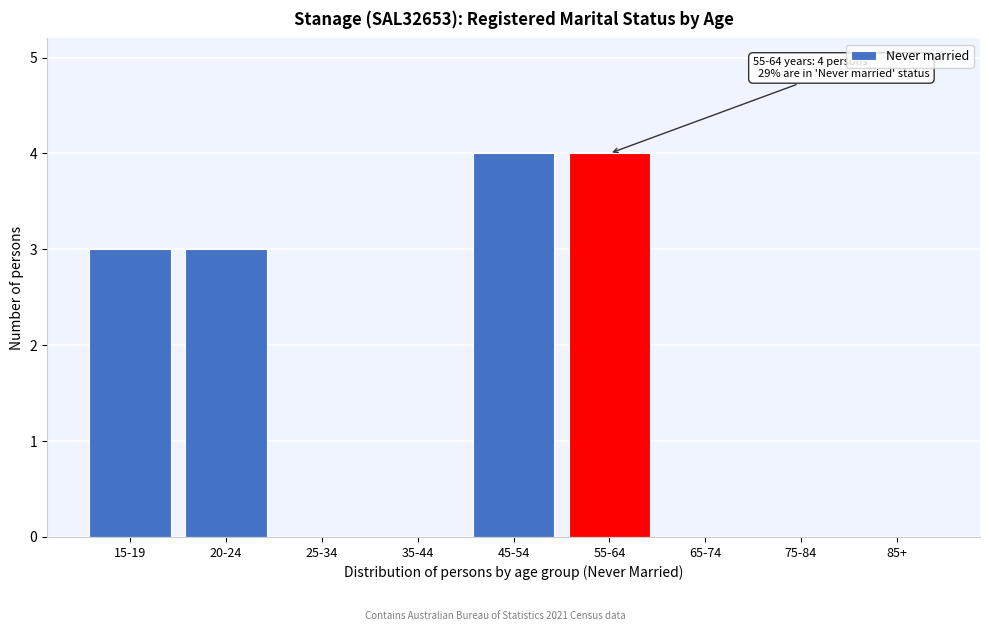

Reading left to right, list all the values displayed in this chart.

15-19=3	20-24=3	25-34=0	35-44=0	45-54=4	55-64=4	65-74=0	75-84=0	85+=0